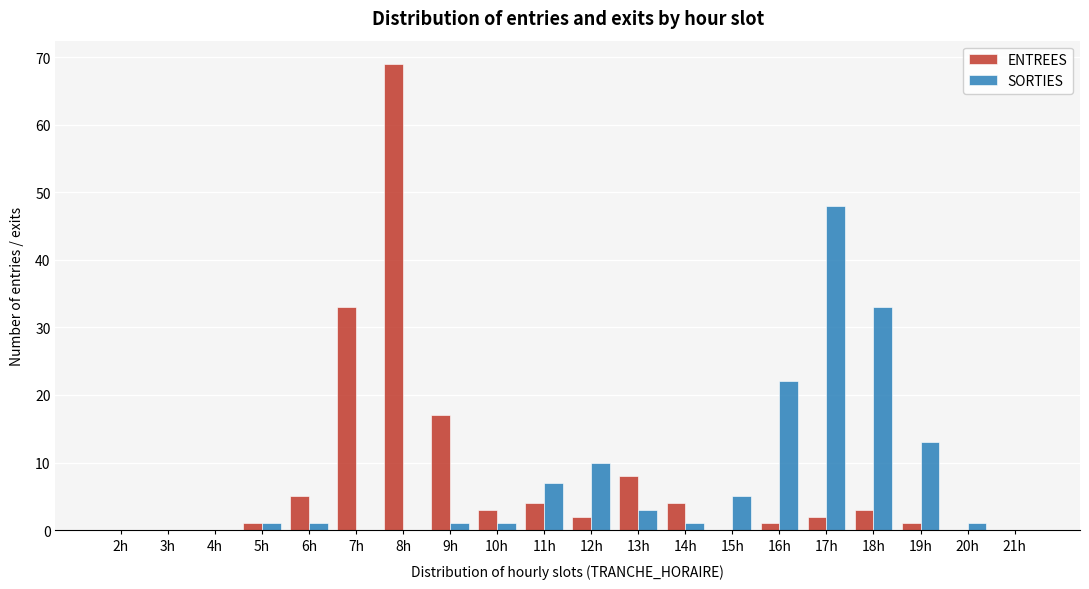

Where is ENTREES nearest to the value 34?

7h